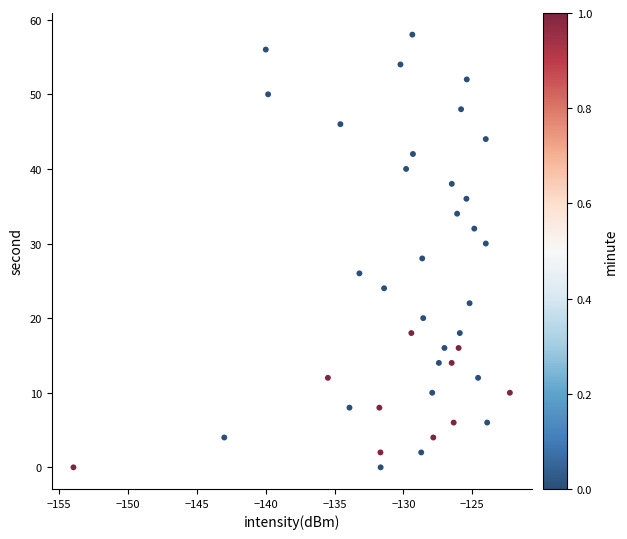

What is the range of Y values (max minus min)?

58